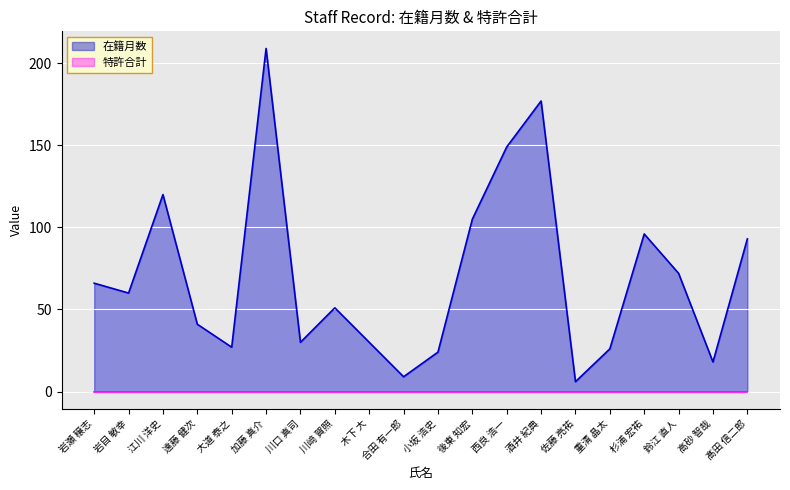

How many lines are shown in the chart?

2